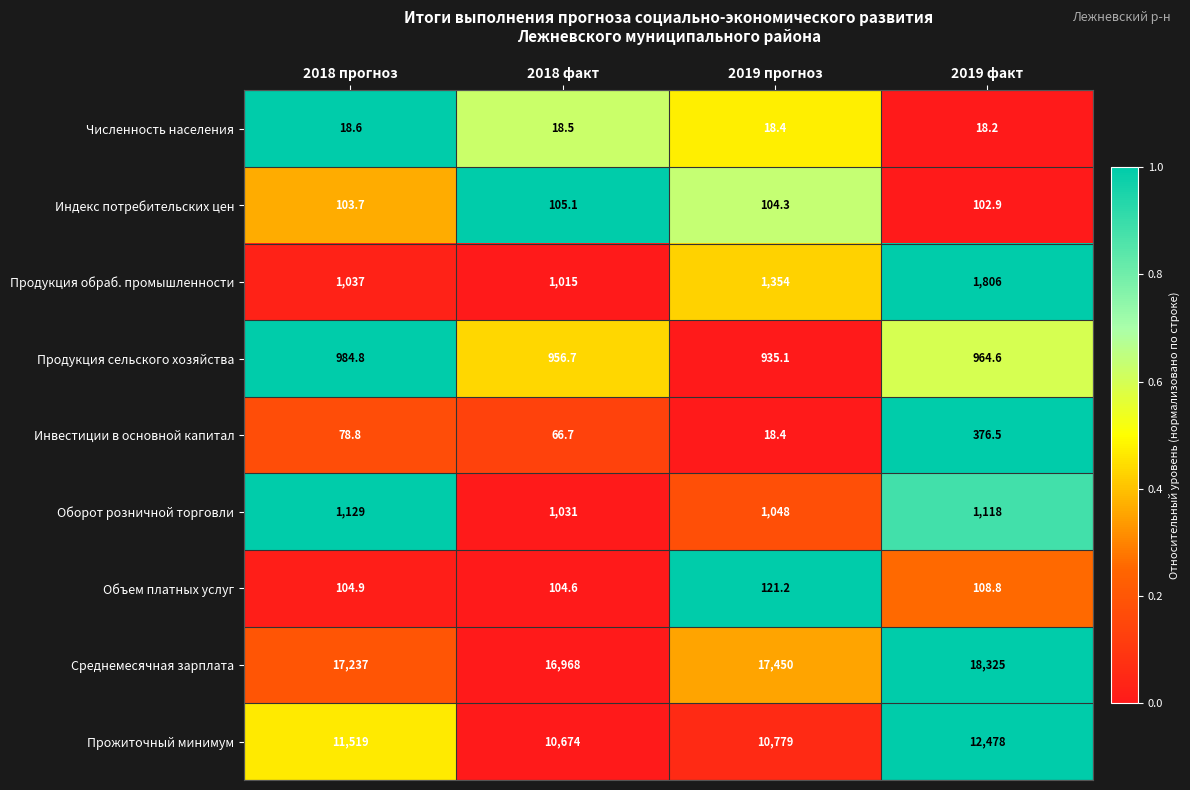

Which series has the widest spread of values?

Прожиточный минимум